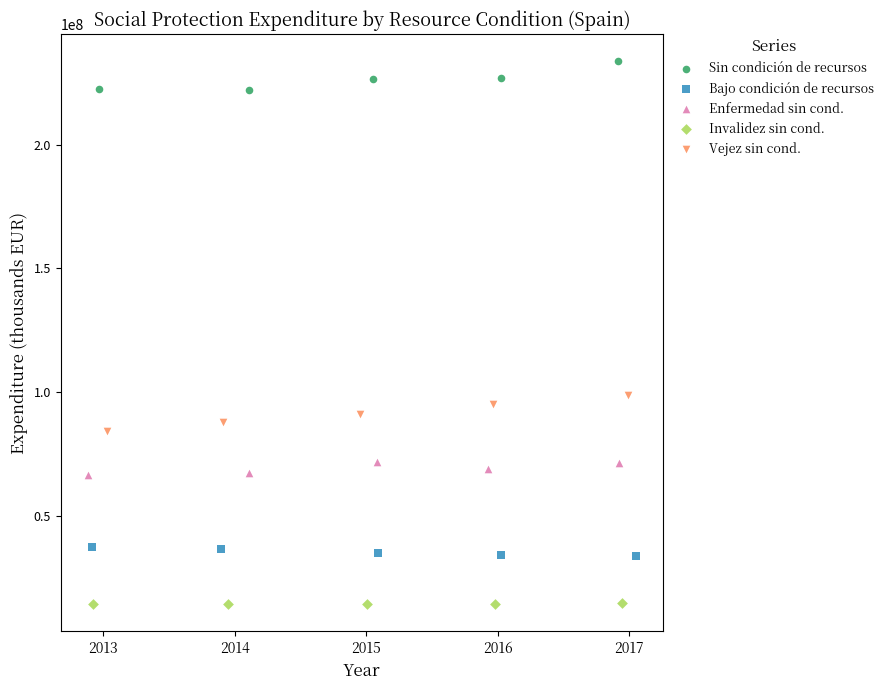

What are all the series names shown in the legend?

Sin condición de recursos, Bajo condición de recursos, Enfermedad sin cond., Invalidez sin cond., Vejez sin cond.